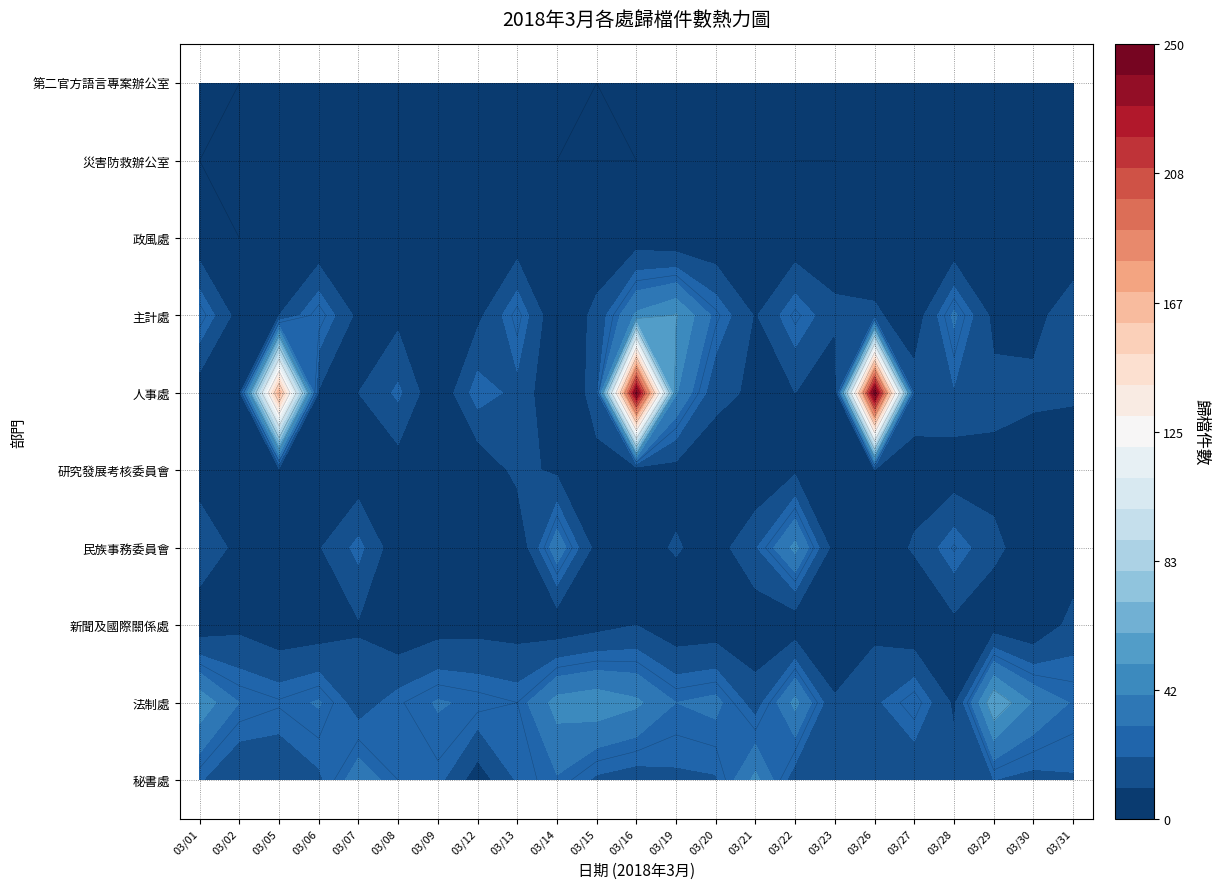

True or false: 研究發展考核委員會 has a value of 2 at 20180319.

False